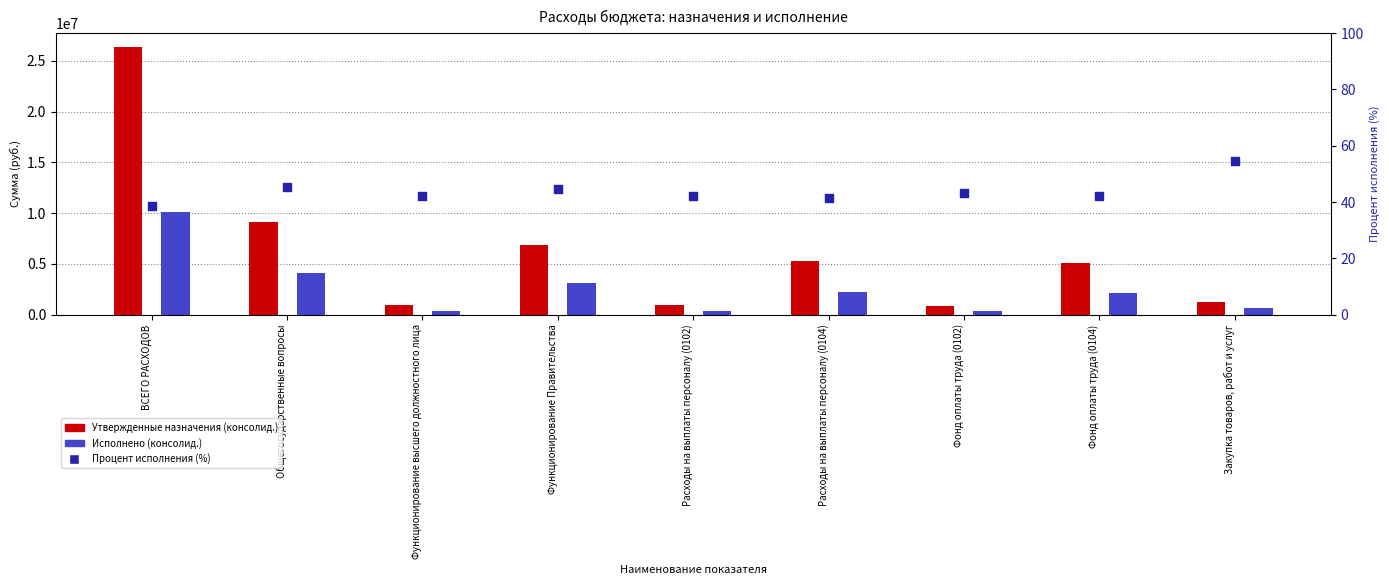

At which category is the sum across all series the highest?

ВСЕГО РАСХОДОВ